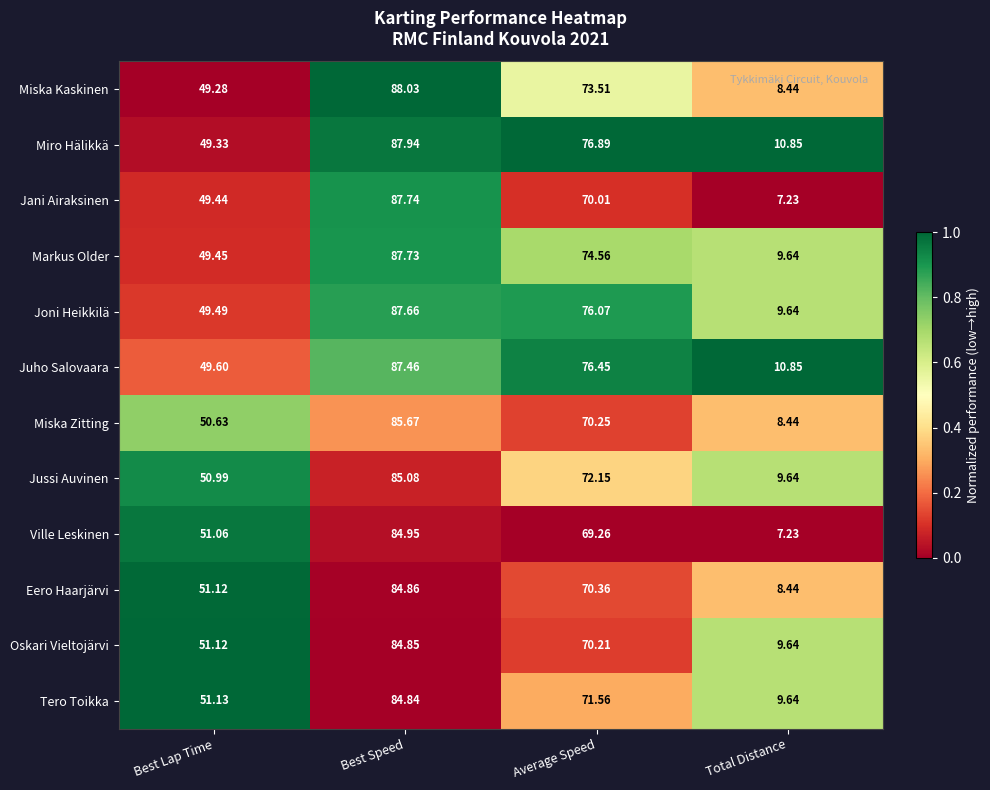

List the series in order of their peak value, highest first.

Miska Kaskinen, Miro Hälikkä, Jani Airaksinen, Markus Older, Joni Heikkilä, Juho Salovaara, Miska Zitting, Jussi Auvinen, Ville Leskinen, Eero Haarjärvi, Oskari Vieltojärvi, Tero Toikka